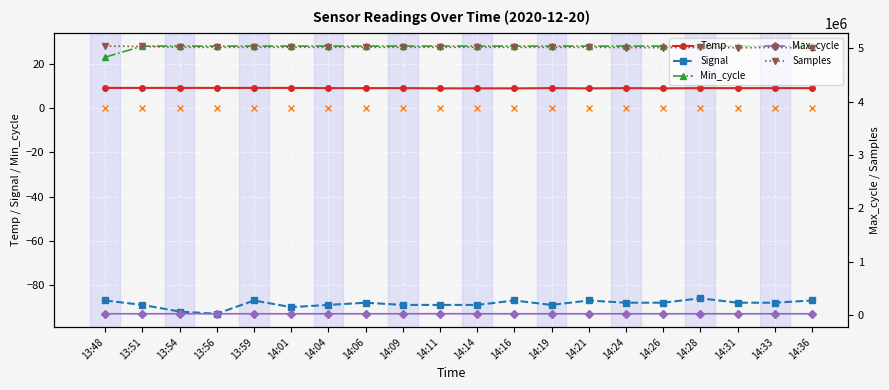

The Samples series shows 7891756.8 at 14:16. True or false?

False